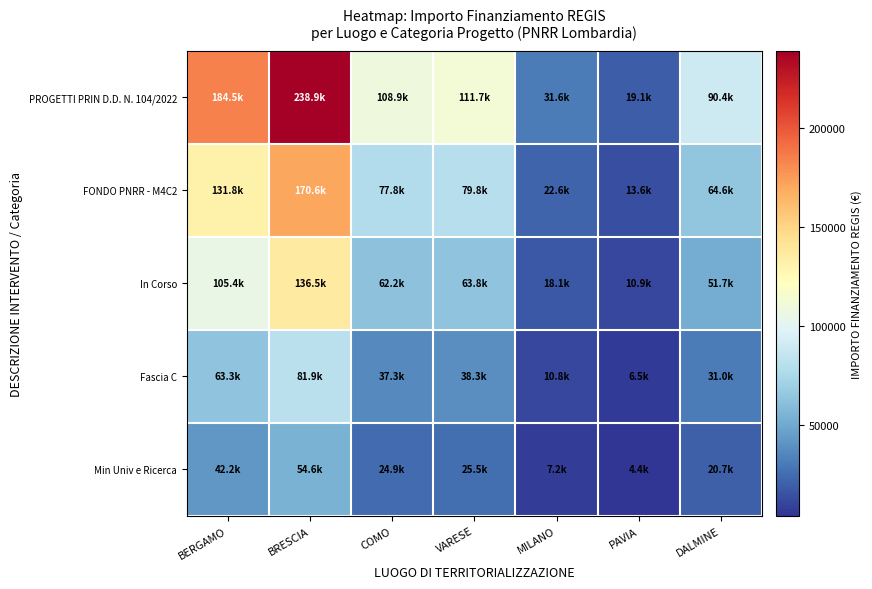

Which series has the largest total across all categories?

PROGETTI PRIN D.D. N. 104/2022